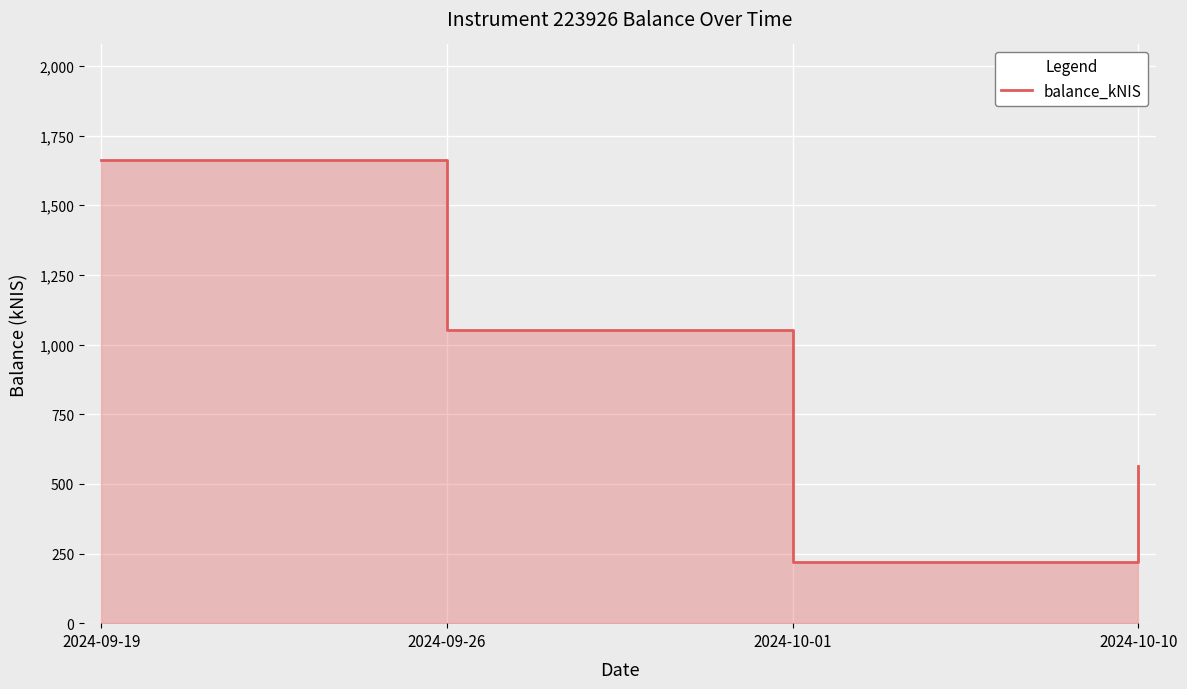

True or false: the data has more than 0 interior local peaks.

False